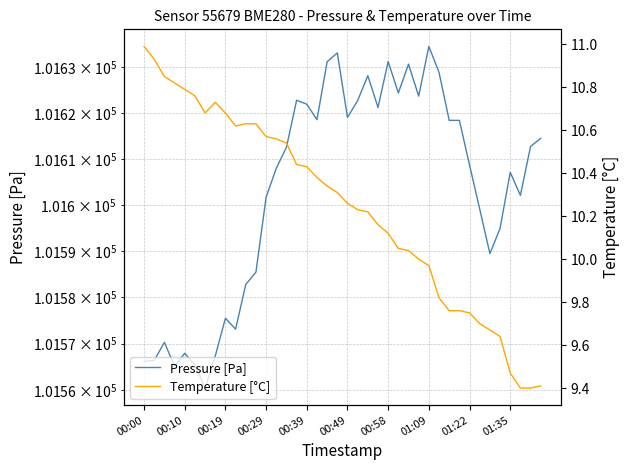

What are all the series names shown in the legend?

Pressure [Pa], Temperature [°C]